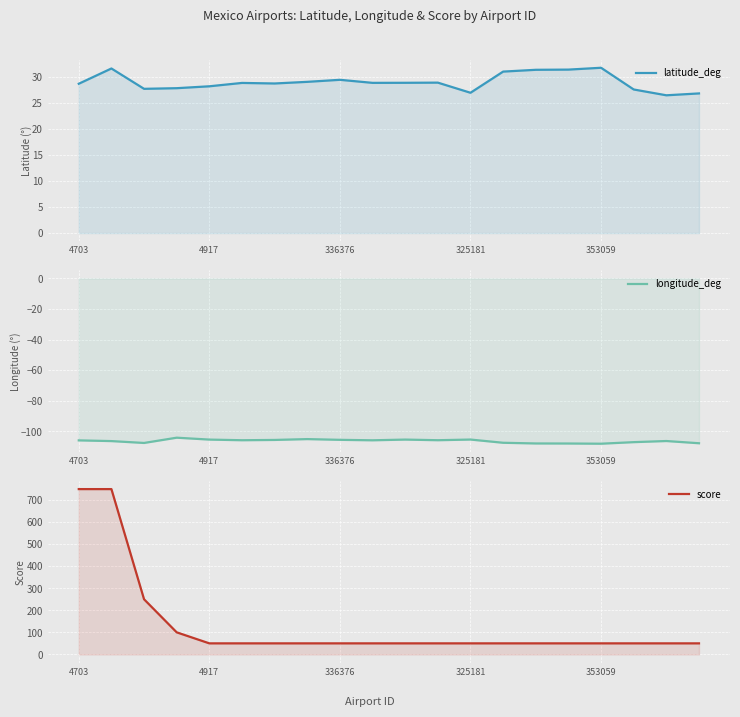

At how many categories does at least one series exceed 736?

2